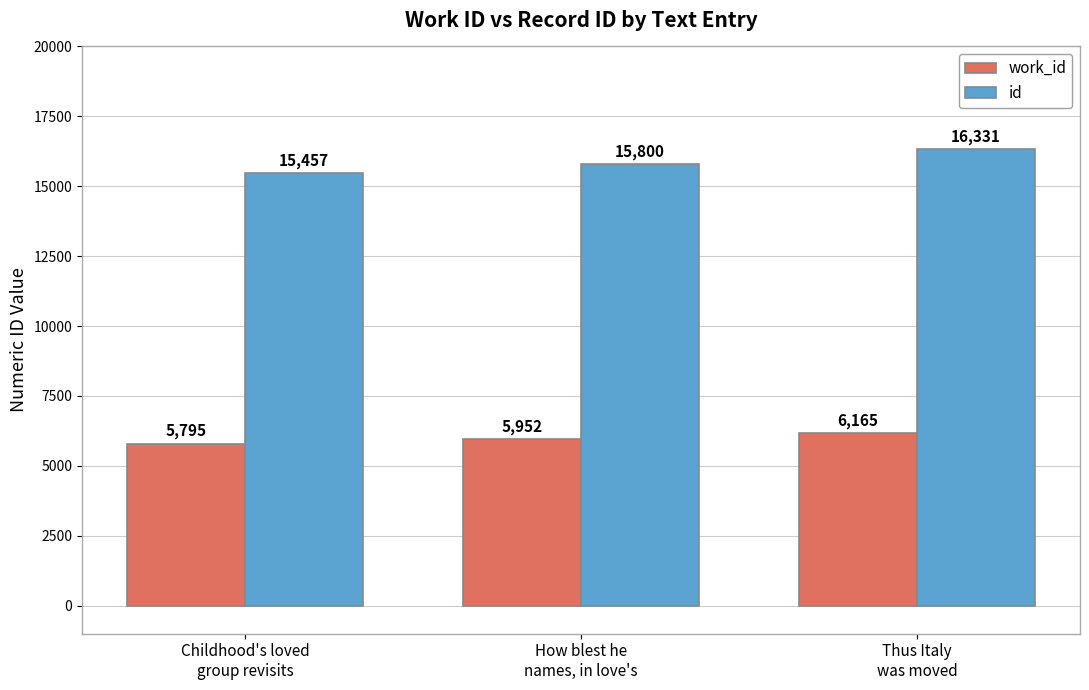

Which category has the highest value across all series?

Thus Italy
was moved